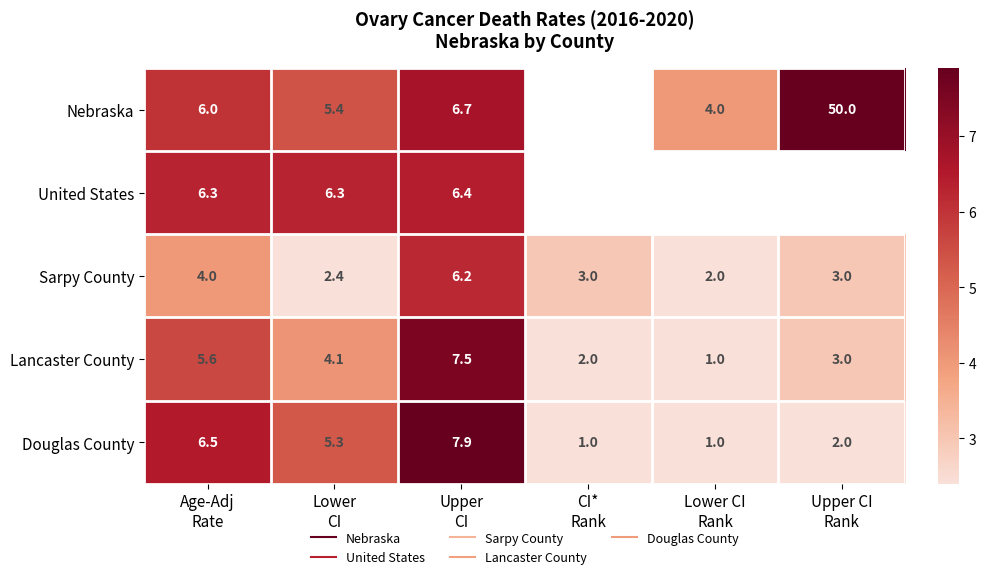

Count the number of categories in the chart.

6